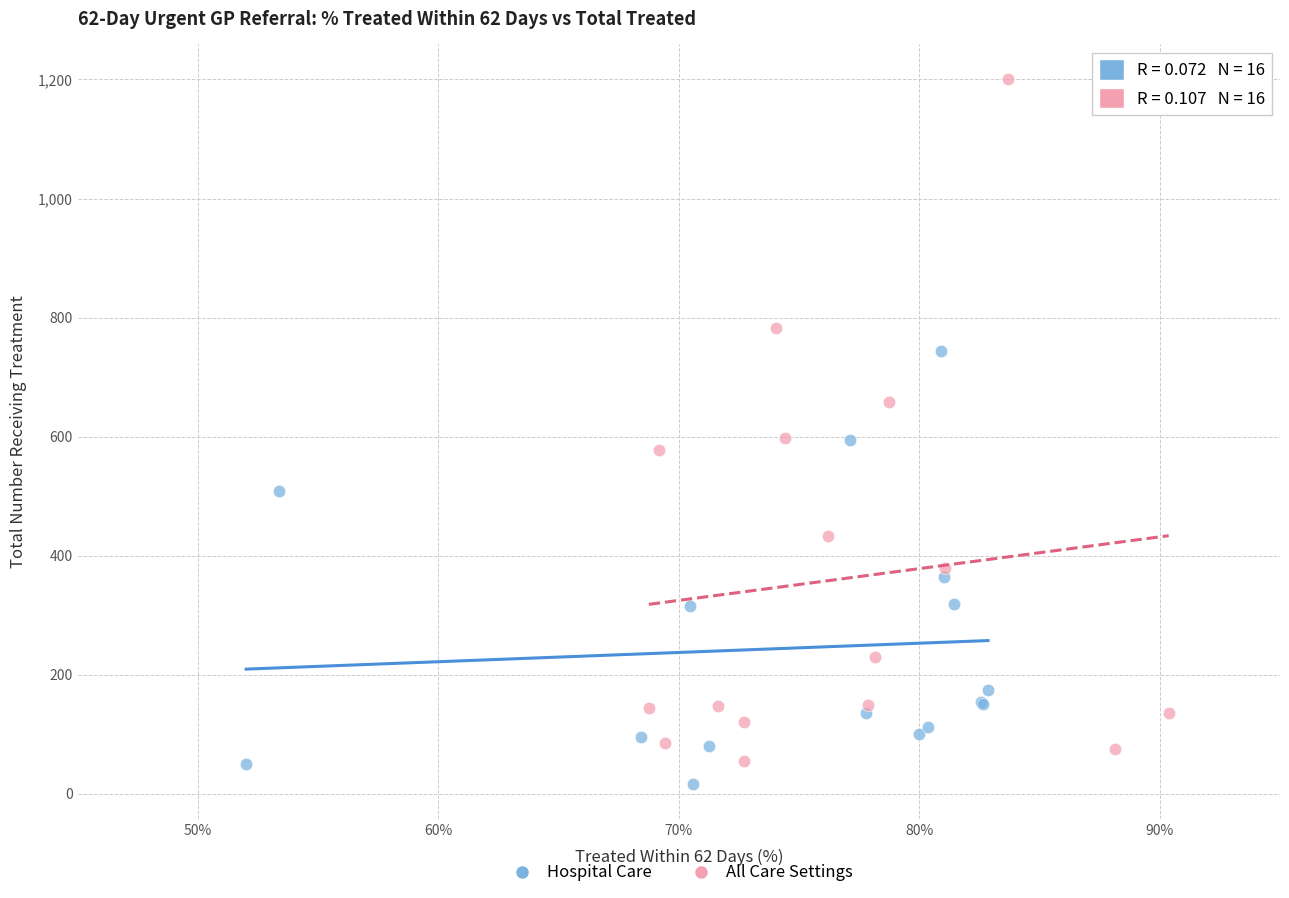

Which series reaches the minimum Y coordinate?

Hospital Care